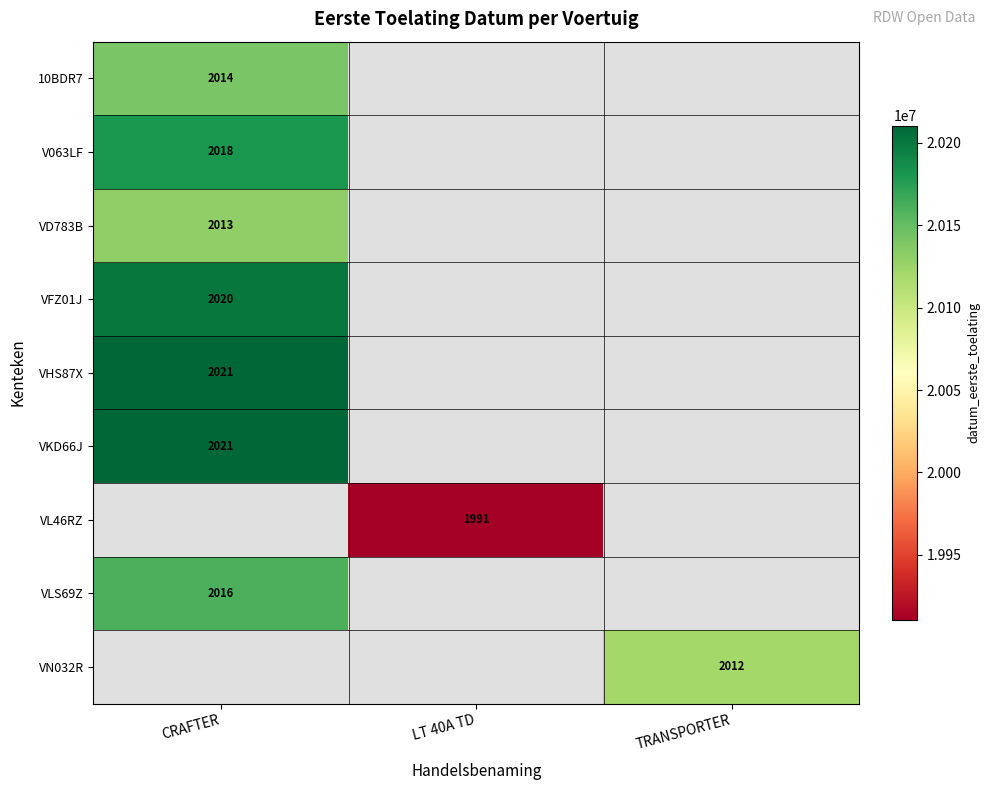

True or false: VL46RZ has a value of 2921 at LT 40A TD.

False